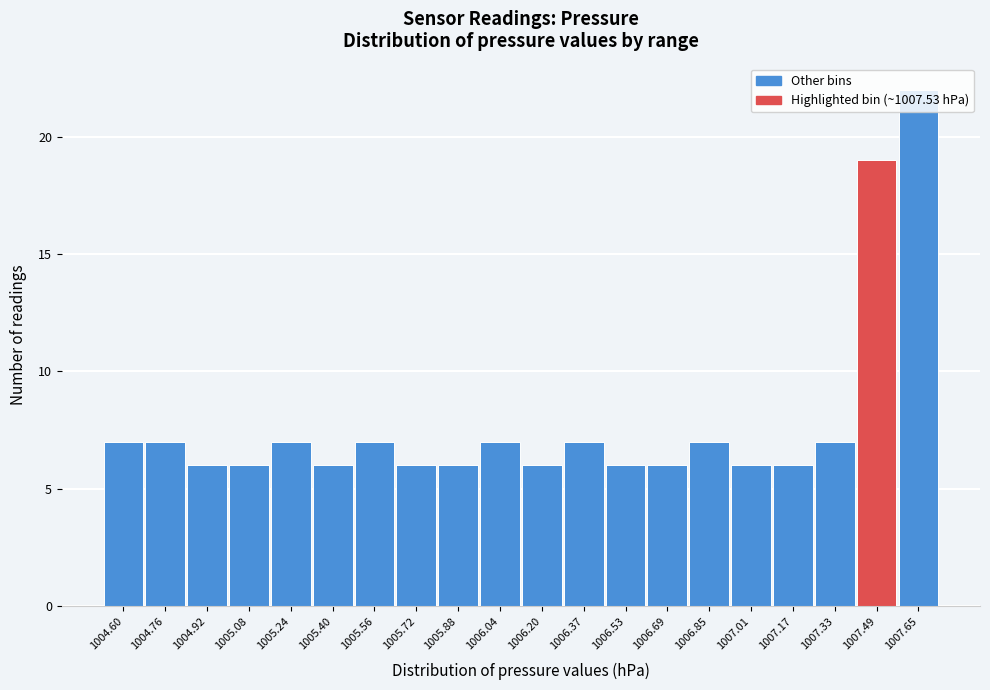

Which label corresponds to the largest value in the chart?

1007.65